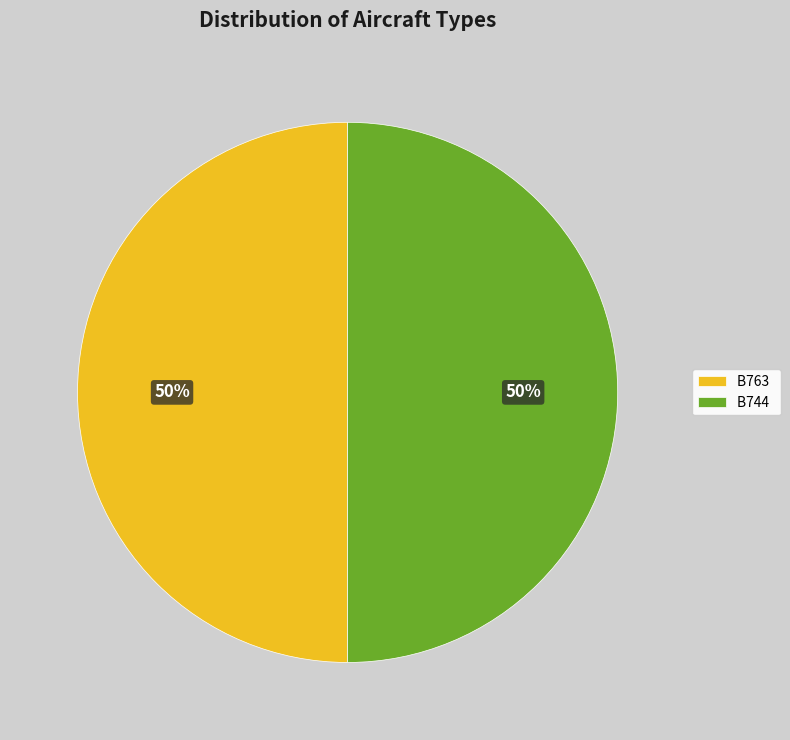

What is the ratio of the value at B744 to the value at B763?

1.0